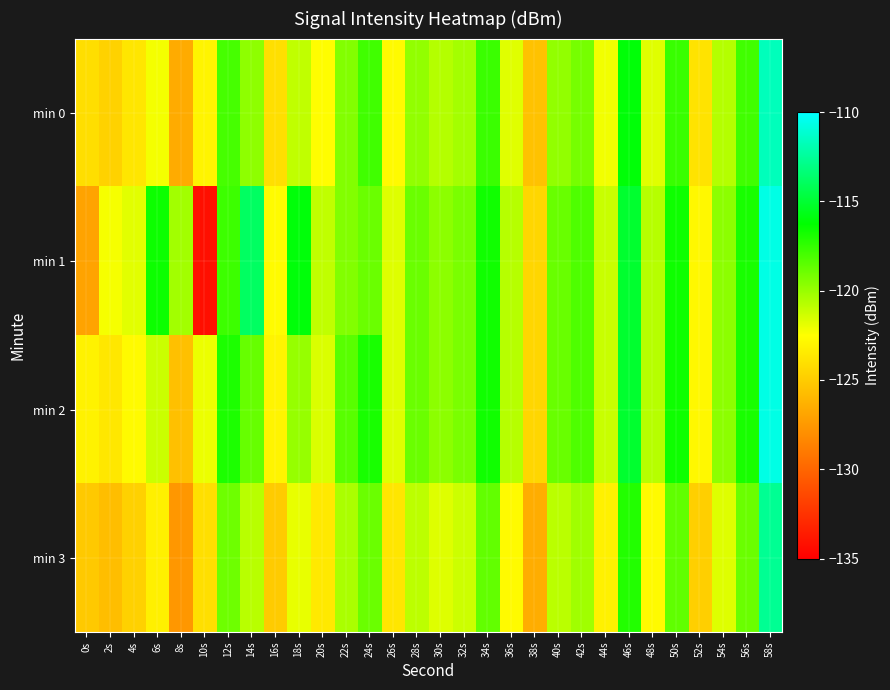

Between 0s and 12s, which series saw the biggest shift?

min 1